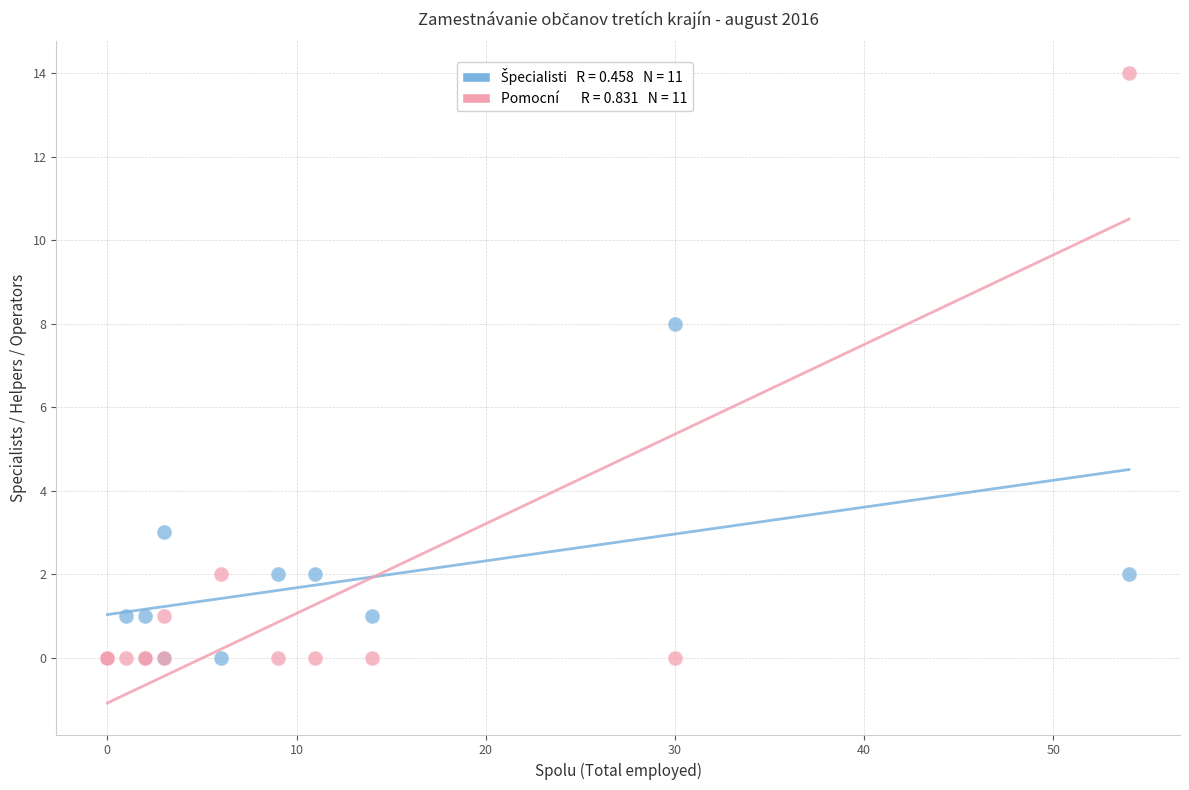

Across all series, what Y value is closest to 7?

8